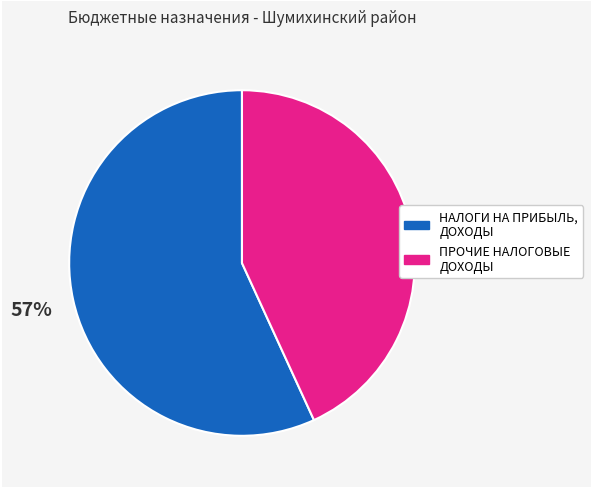

To the nearest percent, what is the average slice percentage?

50%